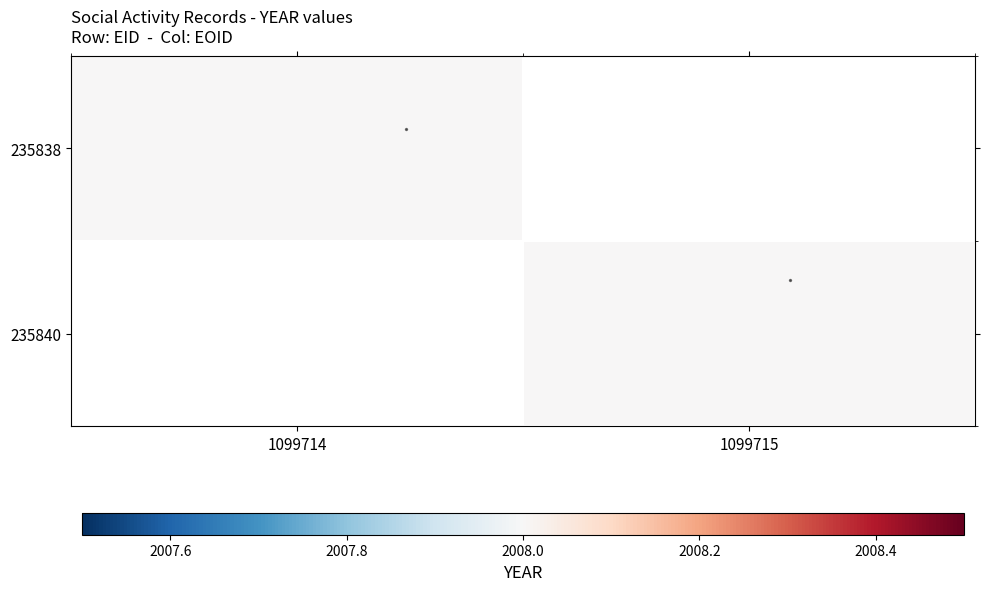

What is the difference between the stippling values at 1099714 and 1099715?

0.8